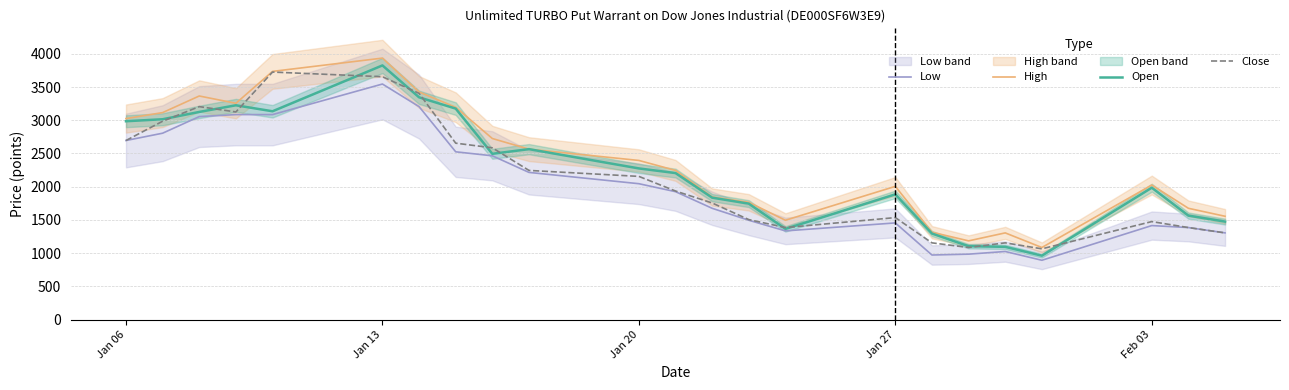

Is this an area chart (filled region under the line)?

No